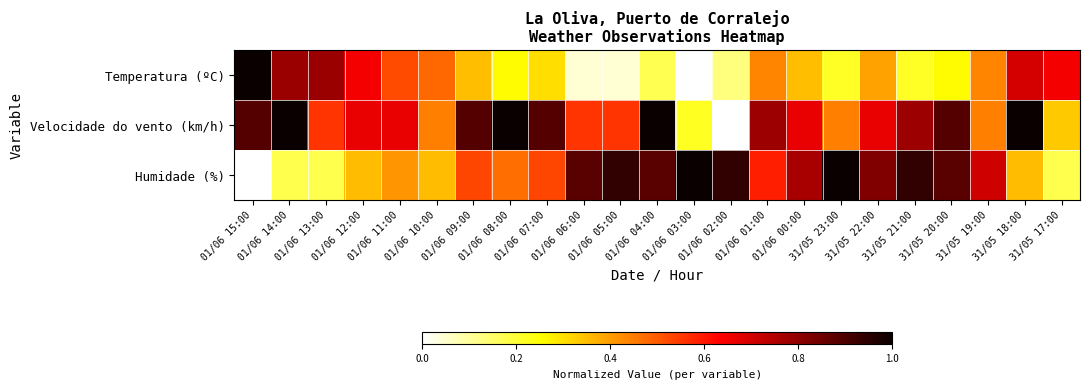

What is the maximum value shown in the chart?

1.0